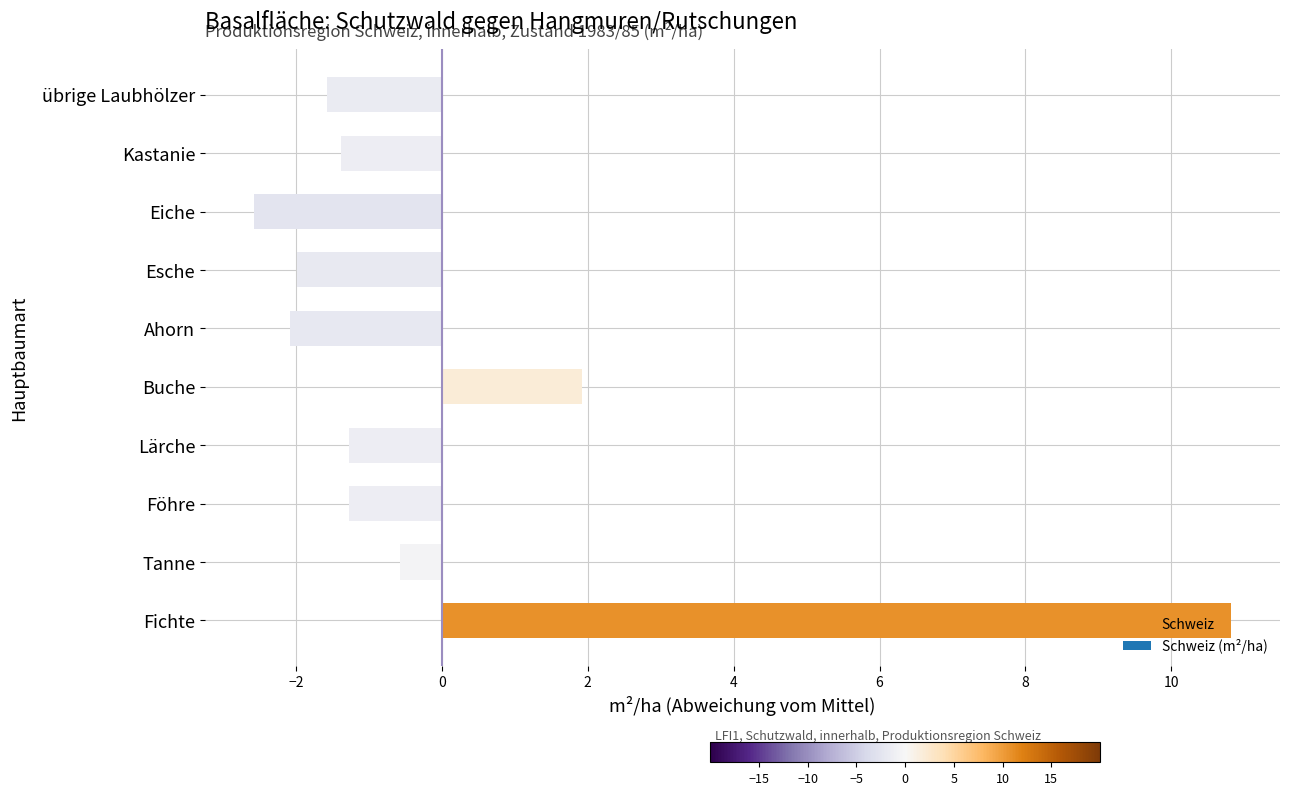

Does the chart contain any negative values?

Yes